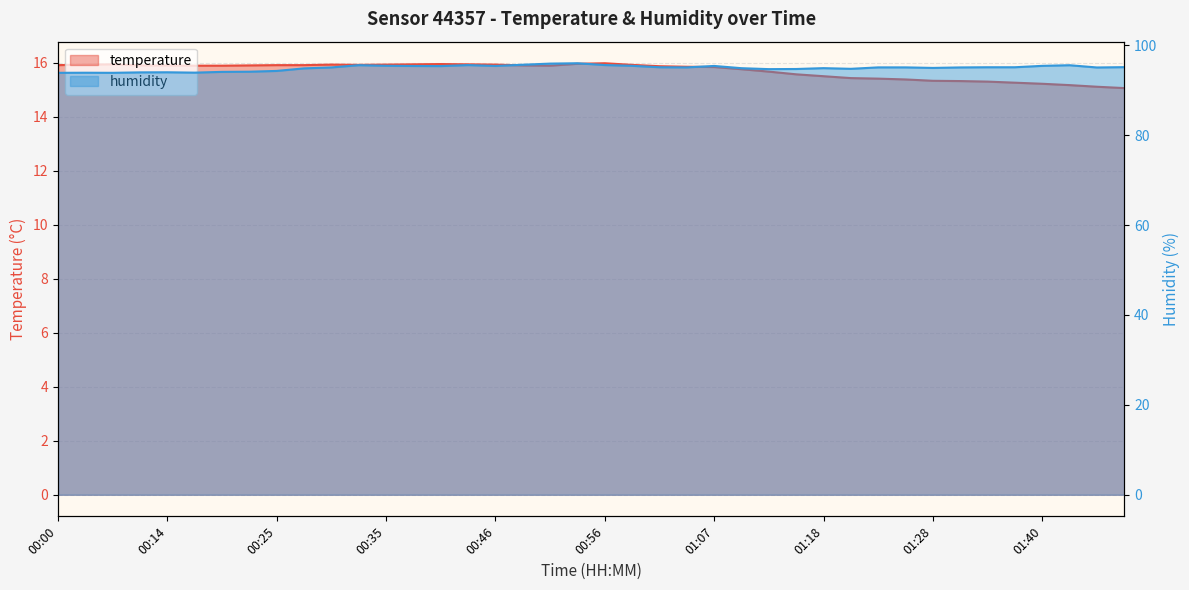

The value of humidity at 00:56 is 95.6. True or false?

True